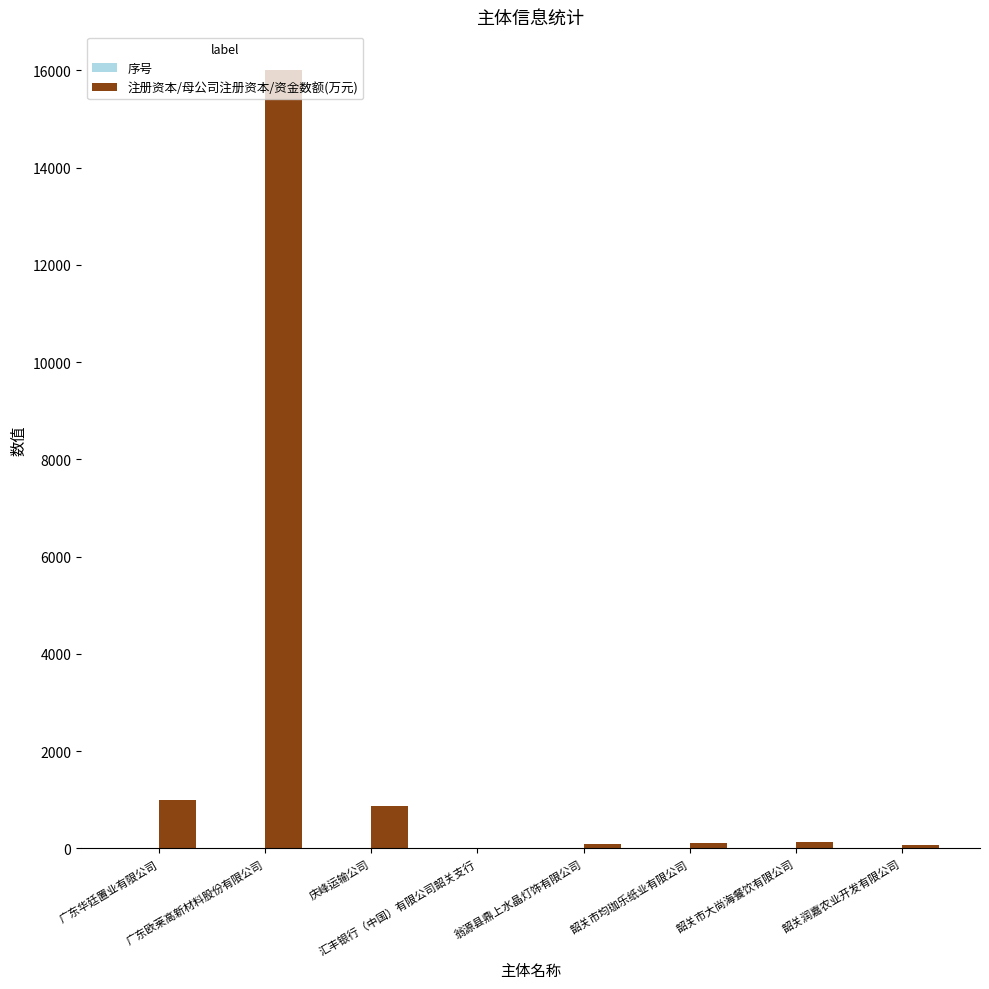

What is the total value across all series at 广东华廷置业有限公司?

1001.0